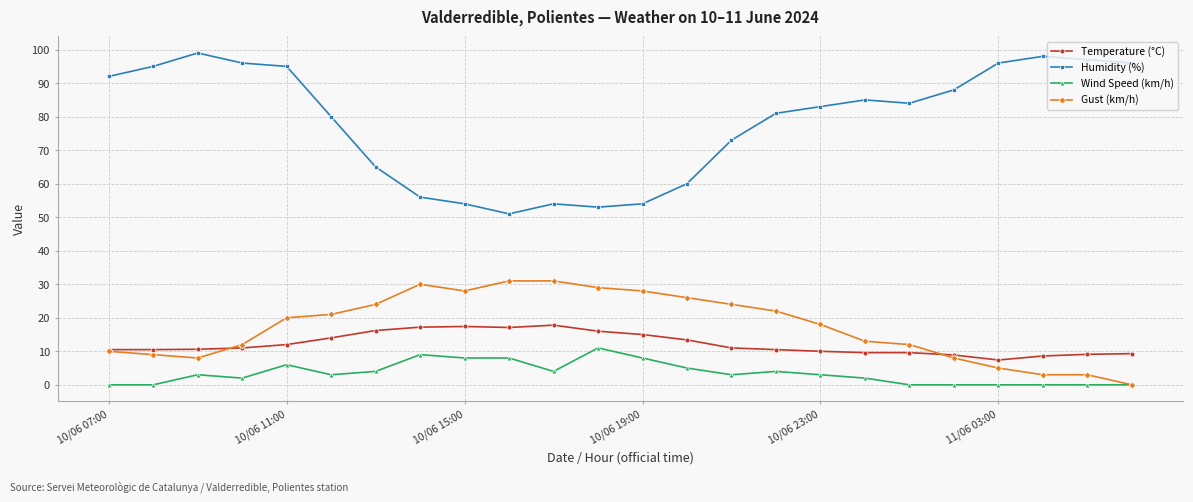

True or false: Temperature (°C) and Humidity (%) cross at least once.

False